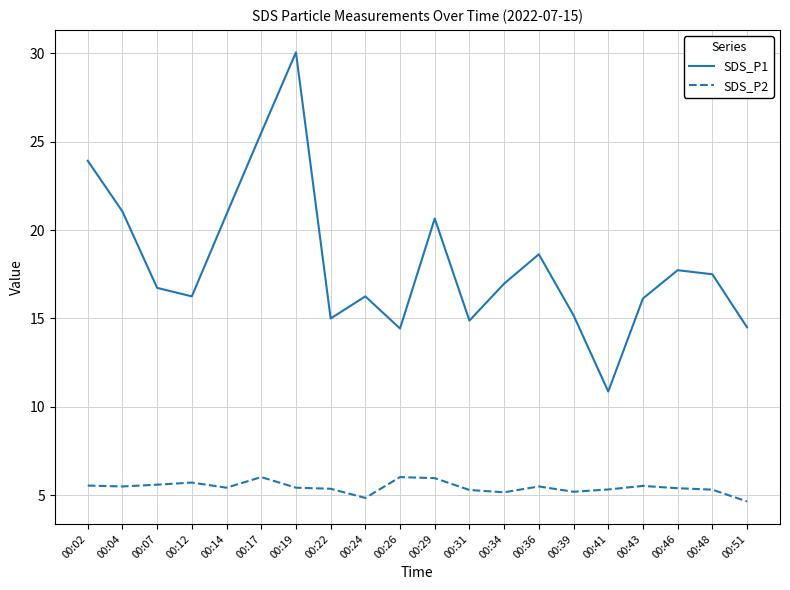

Rank the series by their average value, from lowest to highest.

SDS_P2, SDS_P1